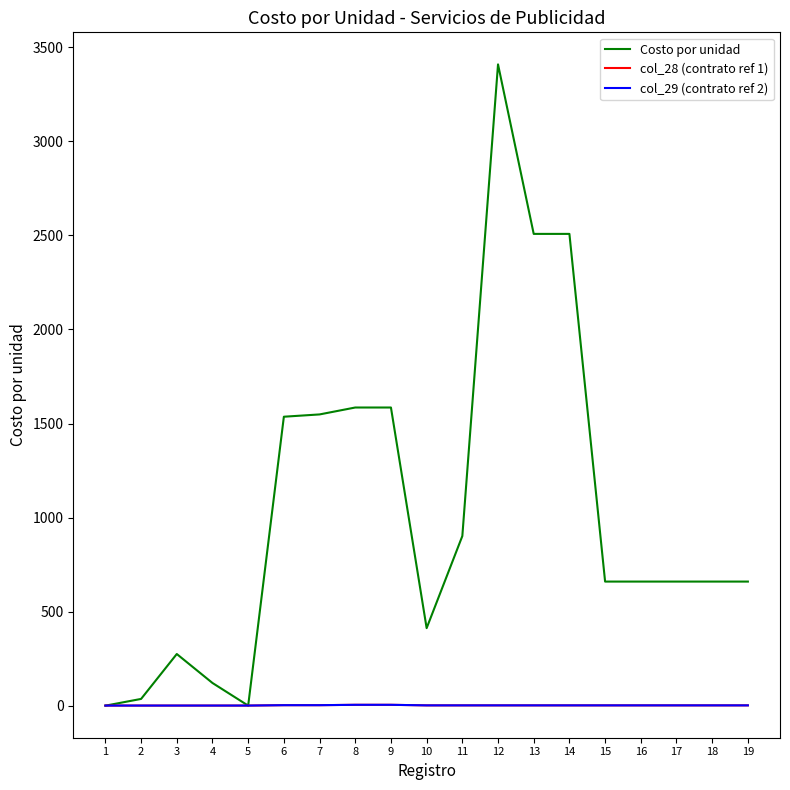

Which has a higher value, 4 or 17?

17